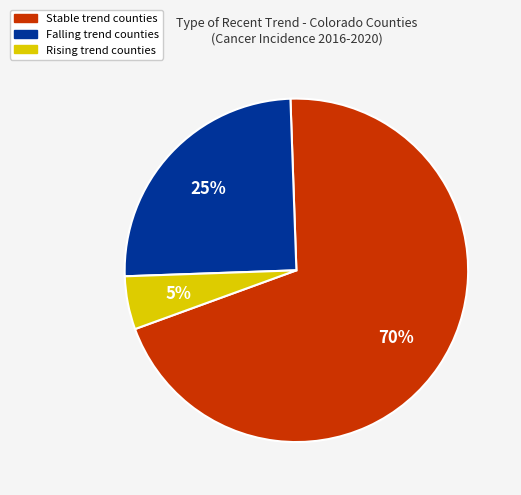

To the nearest percent, what is the difference between the largest and smallest slice percentages?

65%